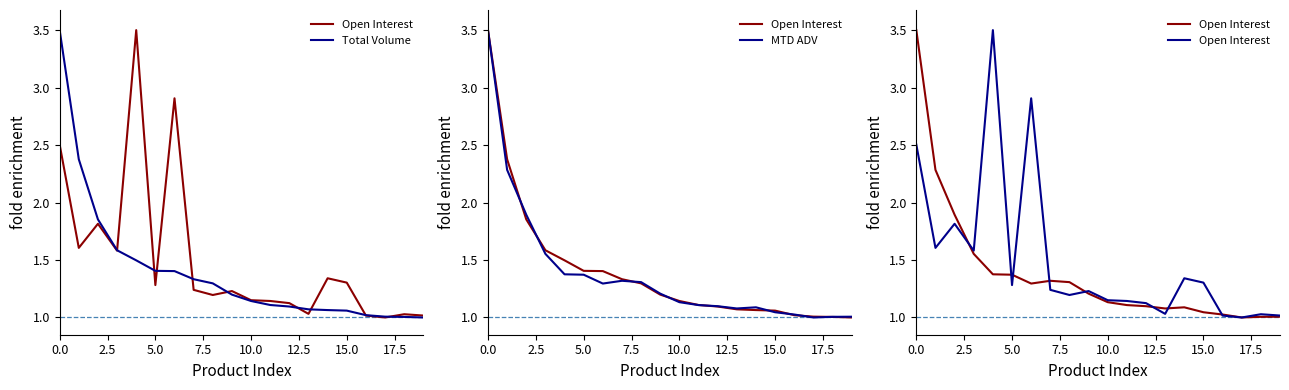

Which has a higher value, 15.0 or 15?

15.0